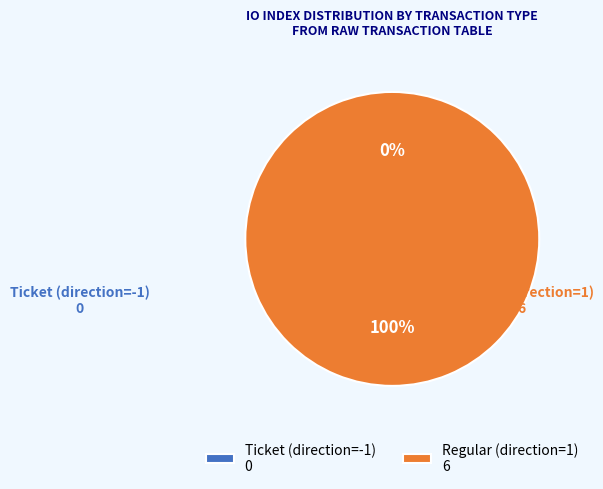

Is it true that Regular (direction=1) is 100% of the pie?

True